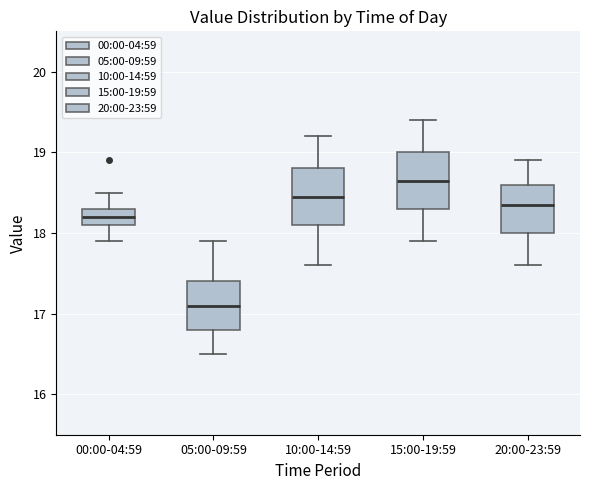

Where does the median line of the box for 00:00-04:59 sit on the y-axis? The values are not printed on the chart, so give them approximately, as read against the axis.

18.2